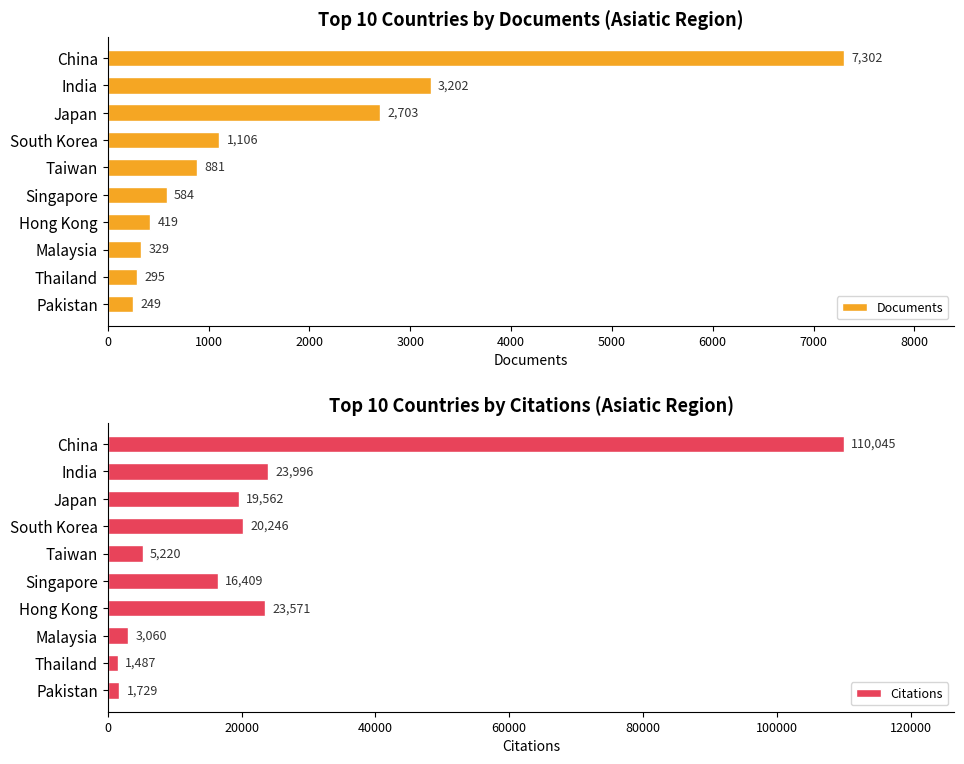

At which label does Documents reach its peak?

China